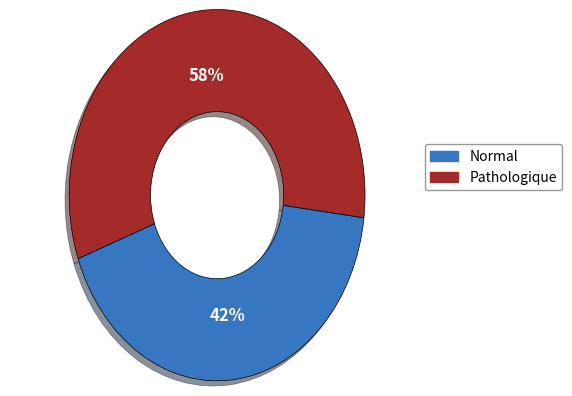

To the nearest percent, what is the combined percentage of Pathologique and Normal?

100%